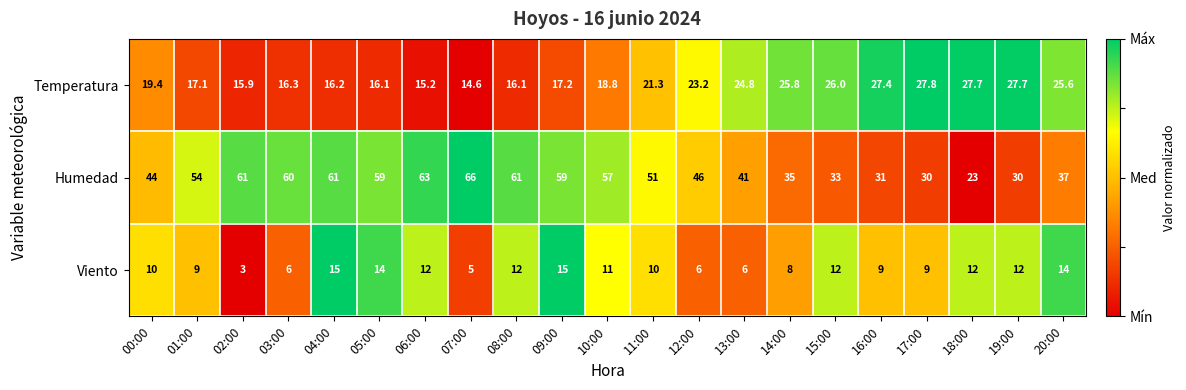

How many data points in Temperatura are above 19?

11